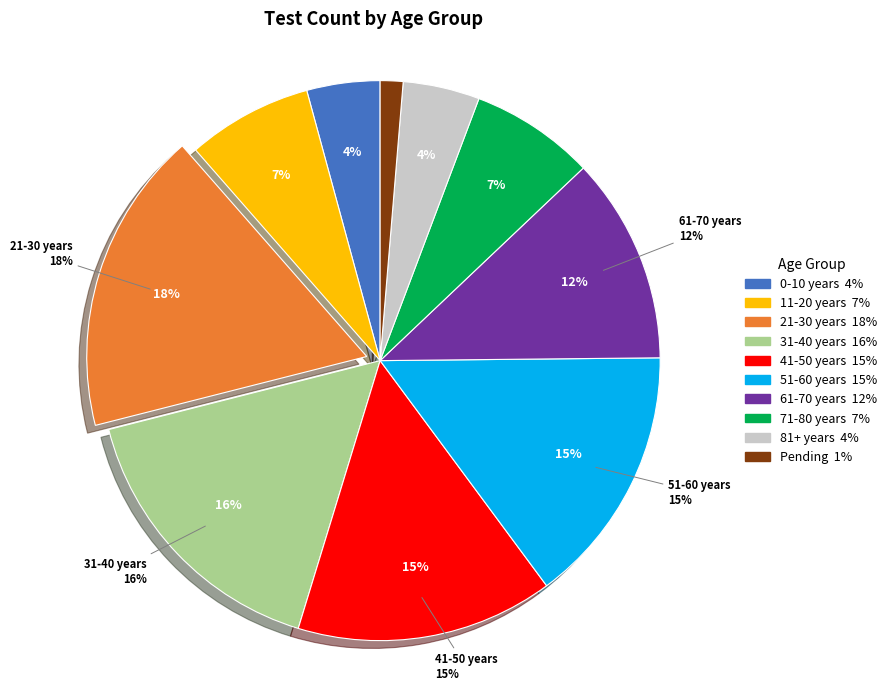

Which category has the biggest portion of the pie?

21-30 years